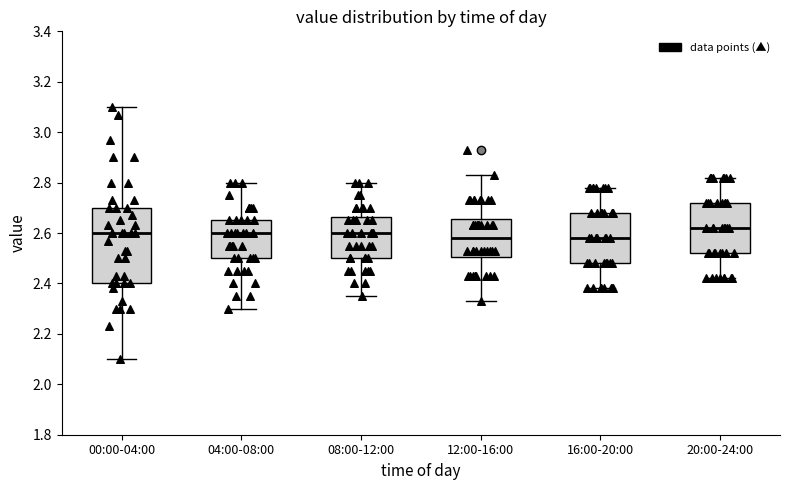

Where does the median line of the box for 08:00-12:00 sit on the y-axis? The values are not printed on the chart, so give them approximately, as read against the axis.

2.60